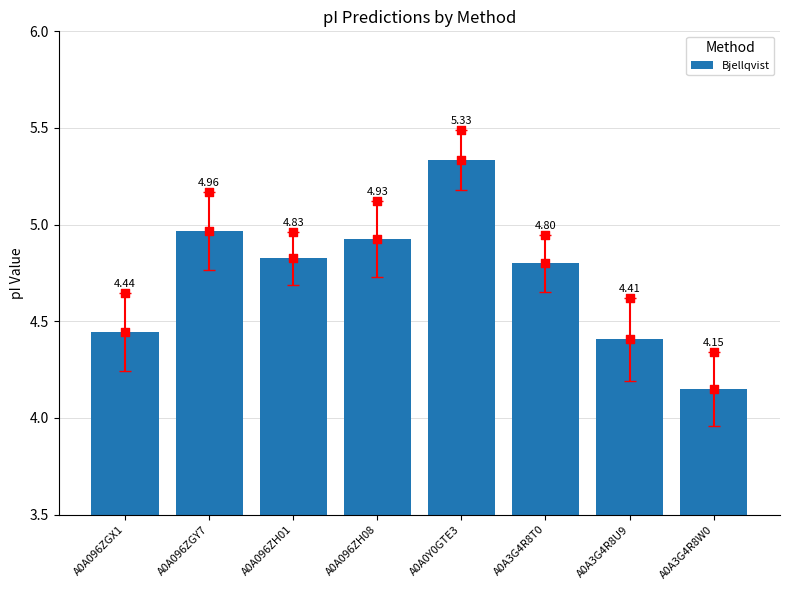

What is the change in value from A0A096ZGY7 to A0A096ZH01?

-0.1